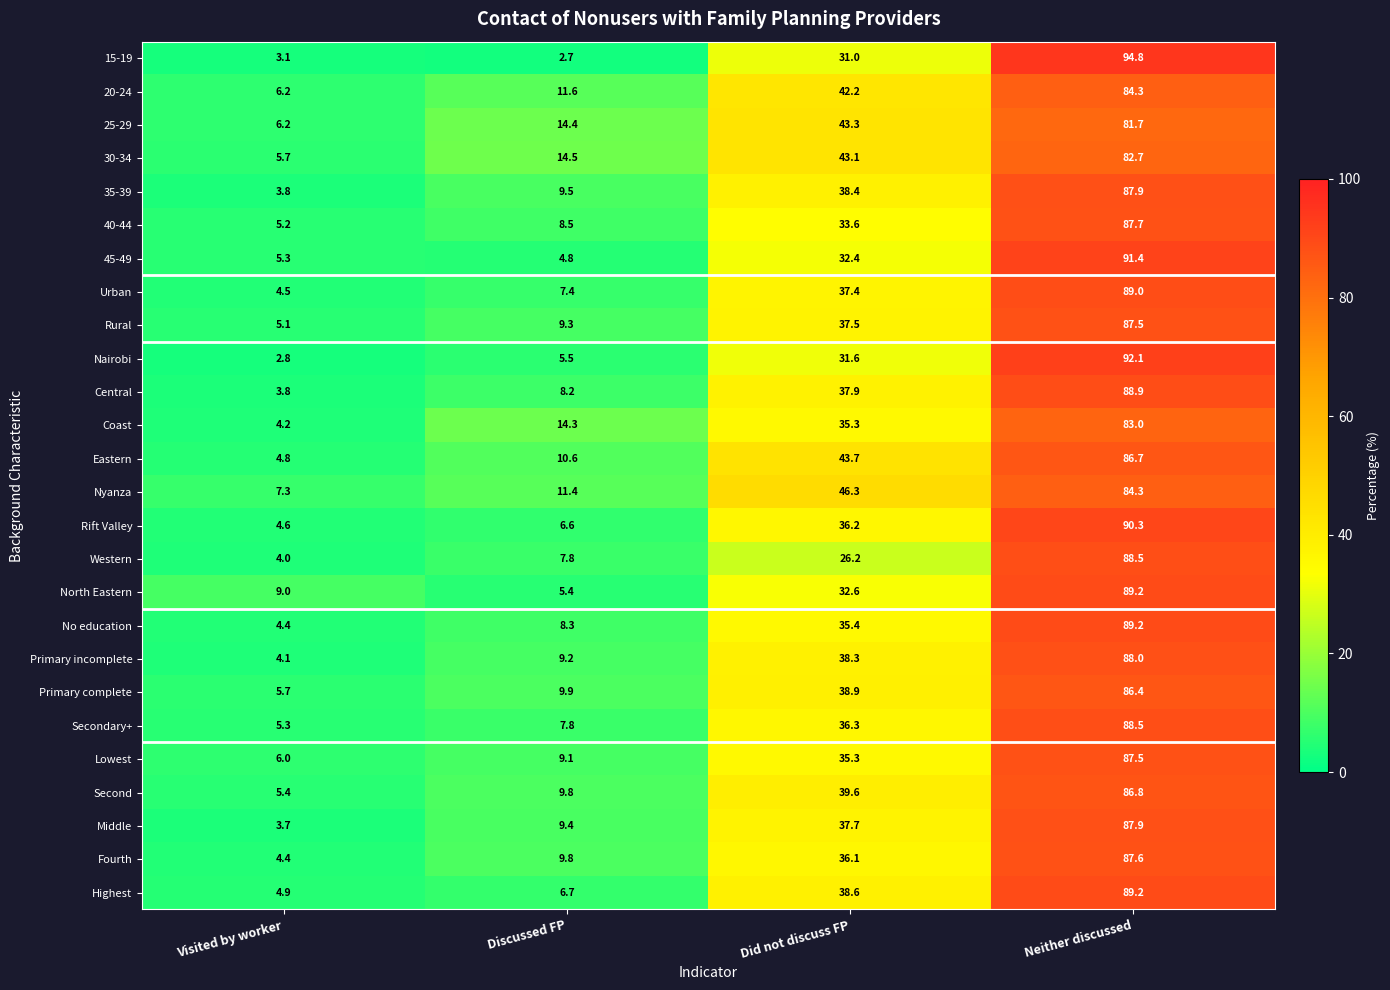

At how many categories does at least one series exceed 63?

1